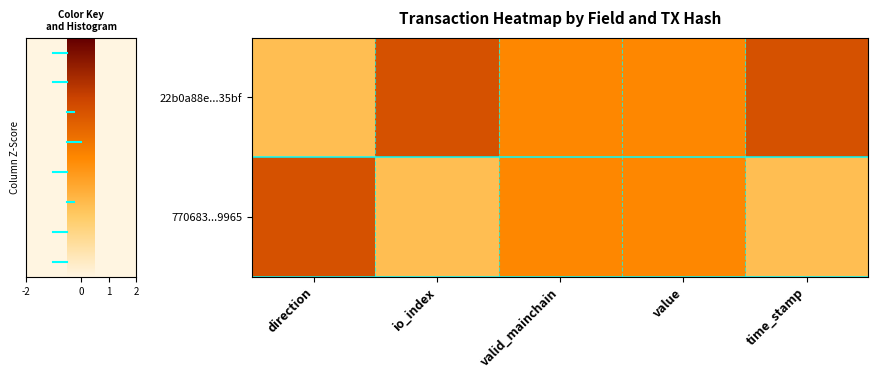

How many distinct data groups are displayed?

2